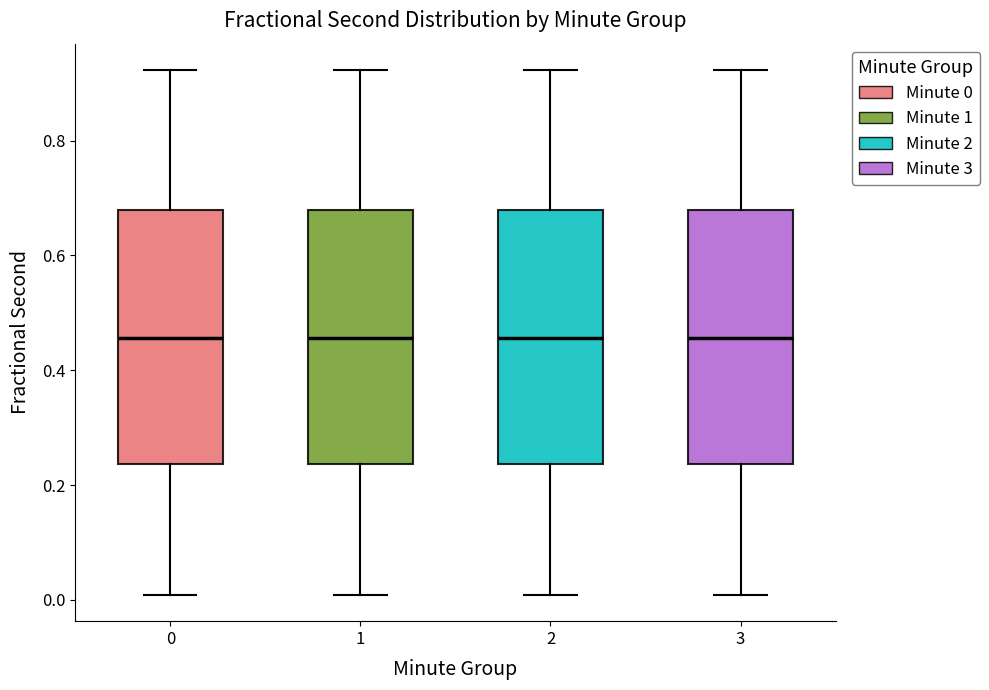

Where is the upper edge of the box at x = 3 on the y-axis? The values are not printed on the chart, so give them approximately, as read against the axis.

0.68